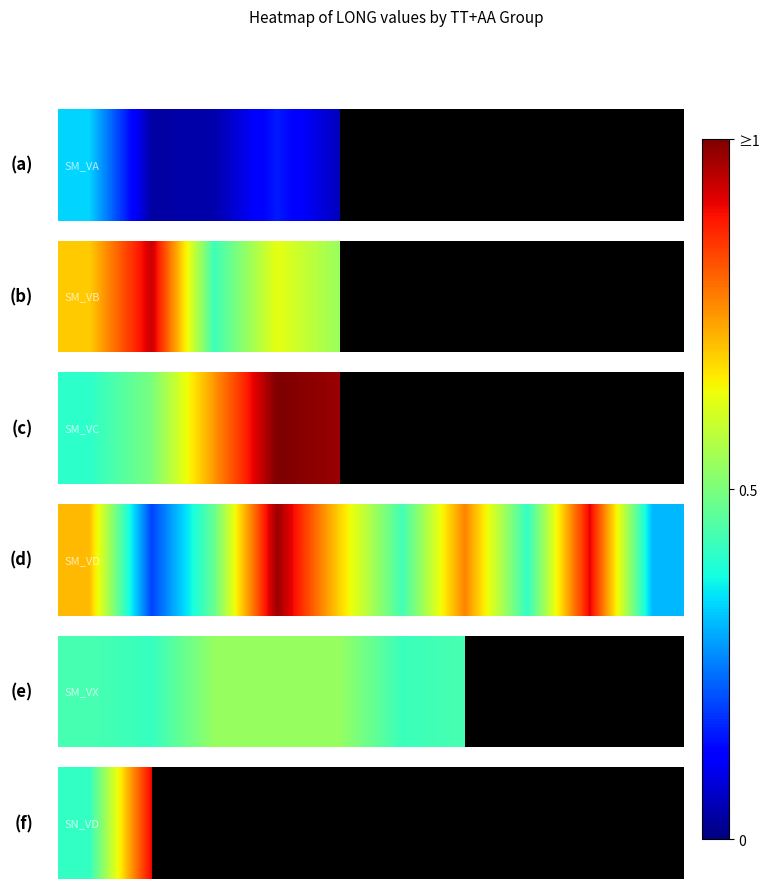

The value at 0 is 0.4. True or false?

True